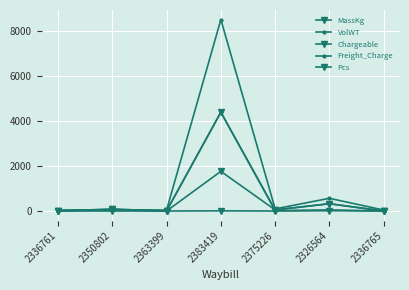

The value of VolWT at 2336765 is 0.4. True or false?

False